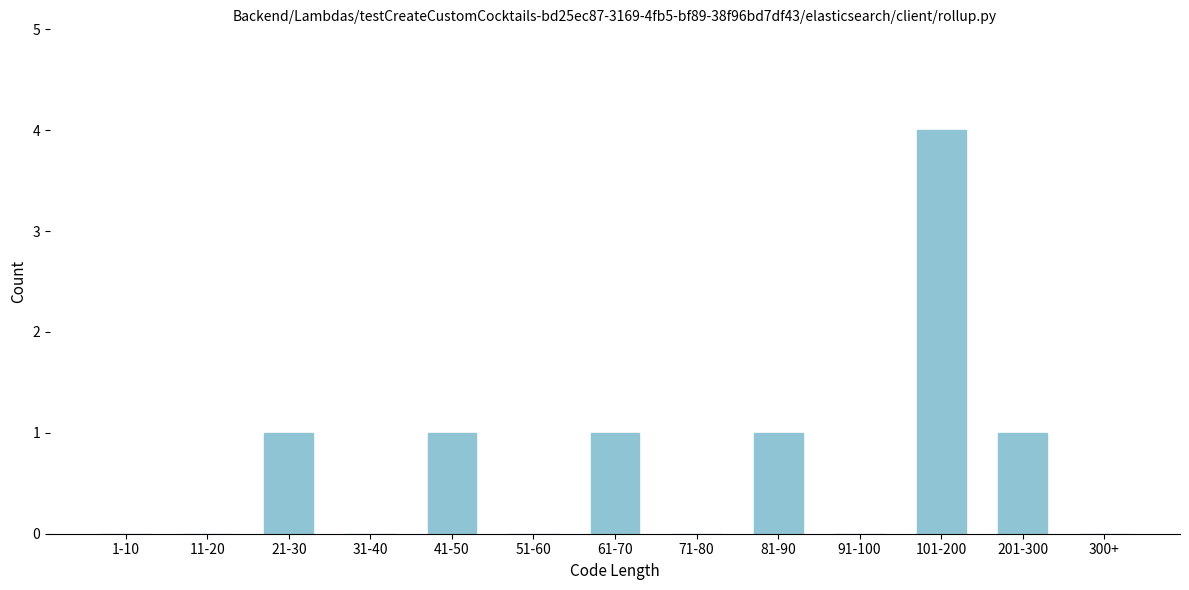

Reading left to right, what are all the values shown in this chart?

1-10=0	11-20=0	21-30=1	31-40=0	41-50=1	51-60=0	61-70=1	71-80=0	81-90=1	91-100=0	101-200=4	201-300=1	300+=0